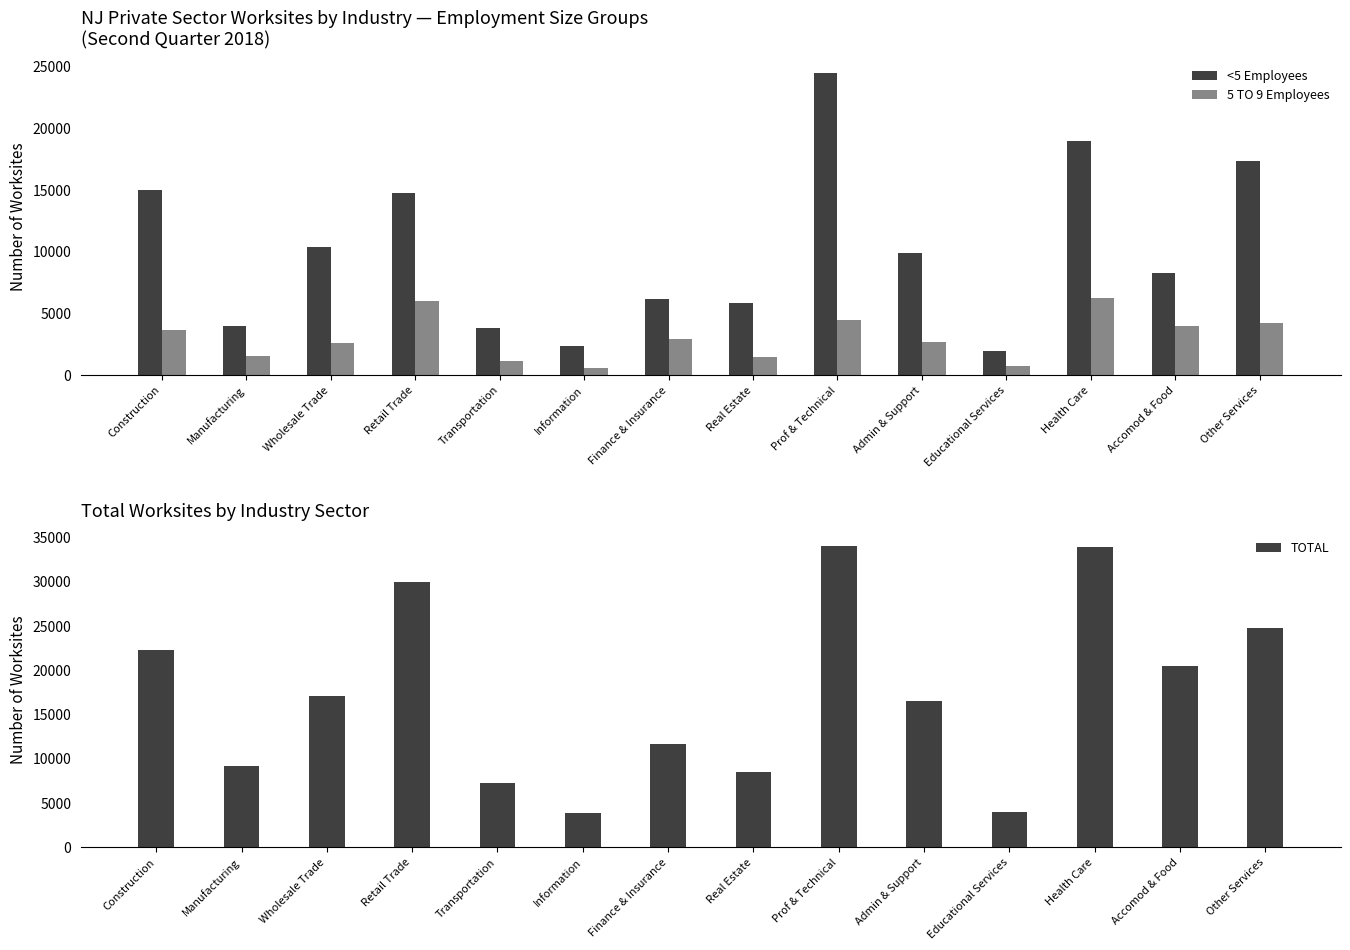

What is the minimum value for TOTAL?

3813